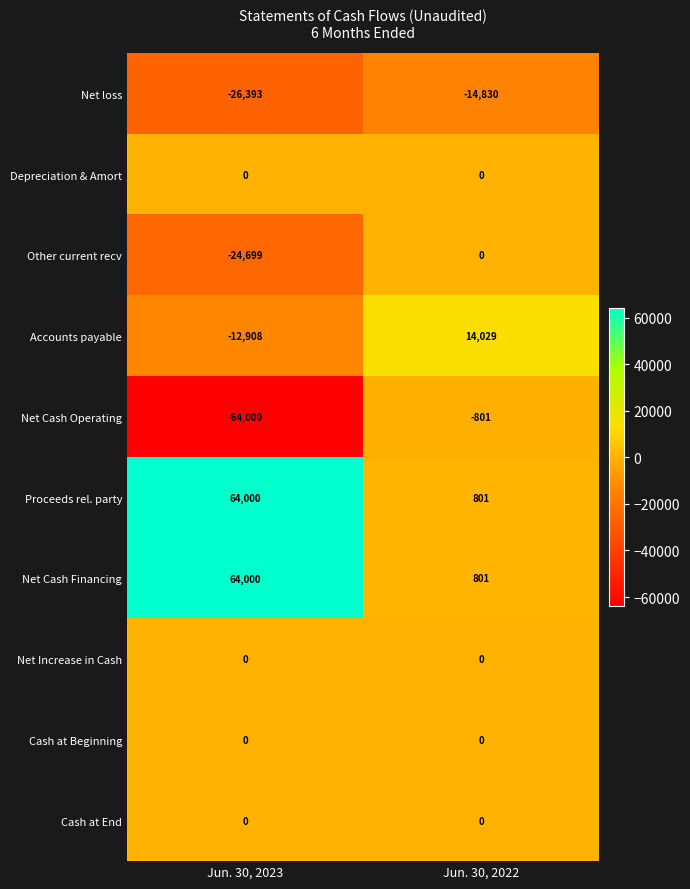

At which label is Proceeds rel. party closest to 32400?

Jun. 30, 2022